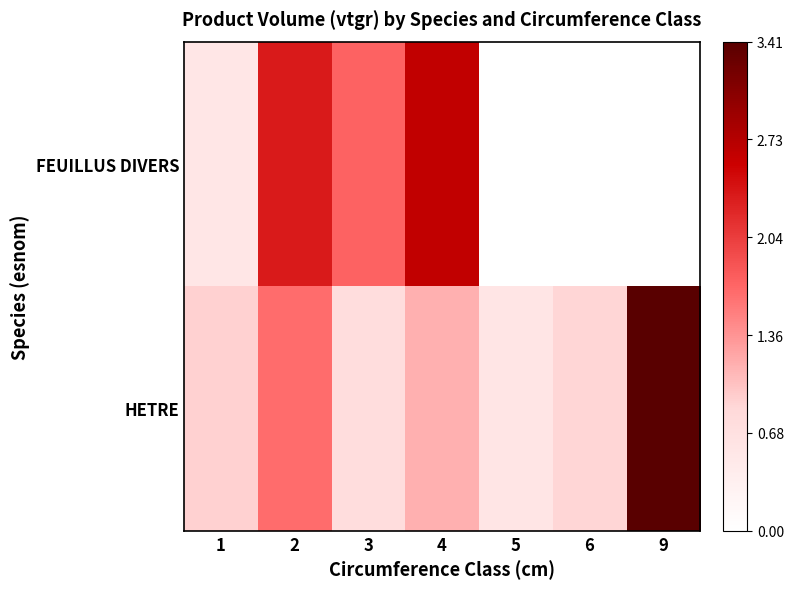

List the series in order of their peak value, lowest first.

FEUILLUS DIVERS, HETRE